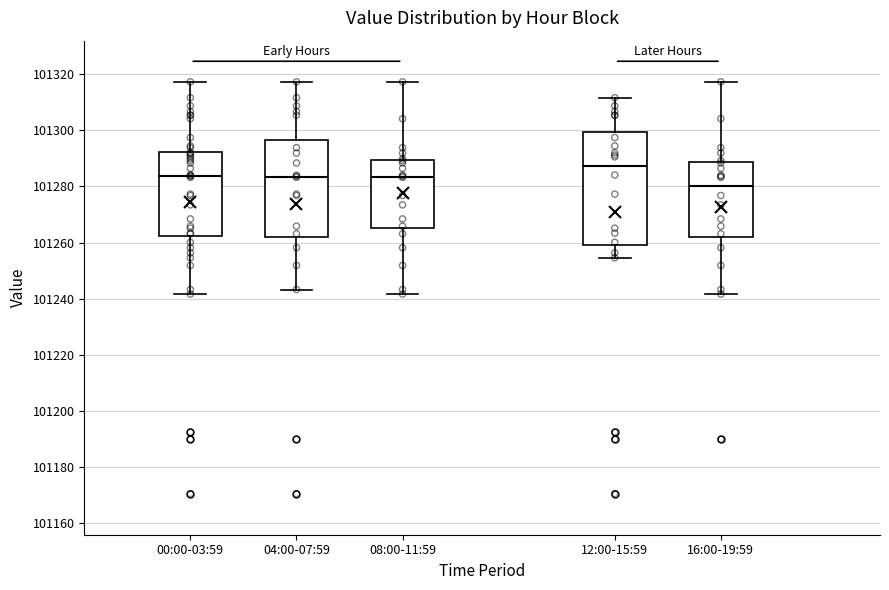

Reading left to right, transcribe this box plot: for each box, give where its median line is, the range the box spans, and where its two whiskers end, as read against the y-axis. The values are not printed on the chart, so give them approximately, as read against the axis.

00:00-03:59: median 101284, box 101262 to 101292, whiskers 101242 to 101318
04:00-07:59: median 101284, box 101262 to 101296, whiskers 101244 to 101318
08:00-11:59: median 101284, box 101266 to 101290, whiskers 101242 to 101318
12:00-15:59: median 101288, box 101260 to 101300, whiskers 101254 to 101312
16:00-19:59: median 101280, box 101262 to 101288, whiskers 101242 to 101318